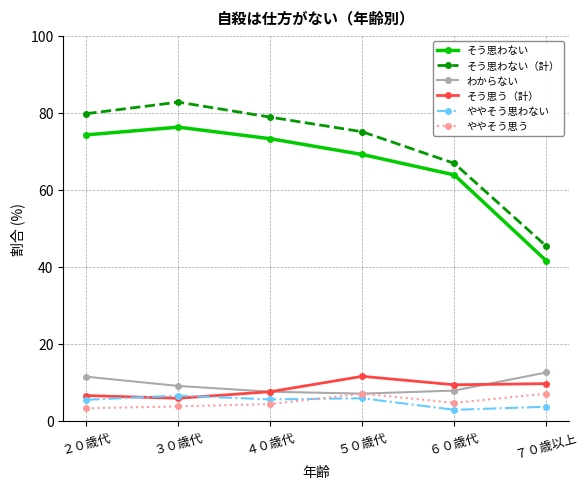

List the labels in order of そう思わない value, smallest first.

７０歳以上, ６０歳代, ５０歳代, ４０歳代, ２０歳代, ３０歳代